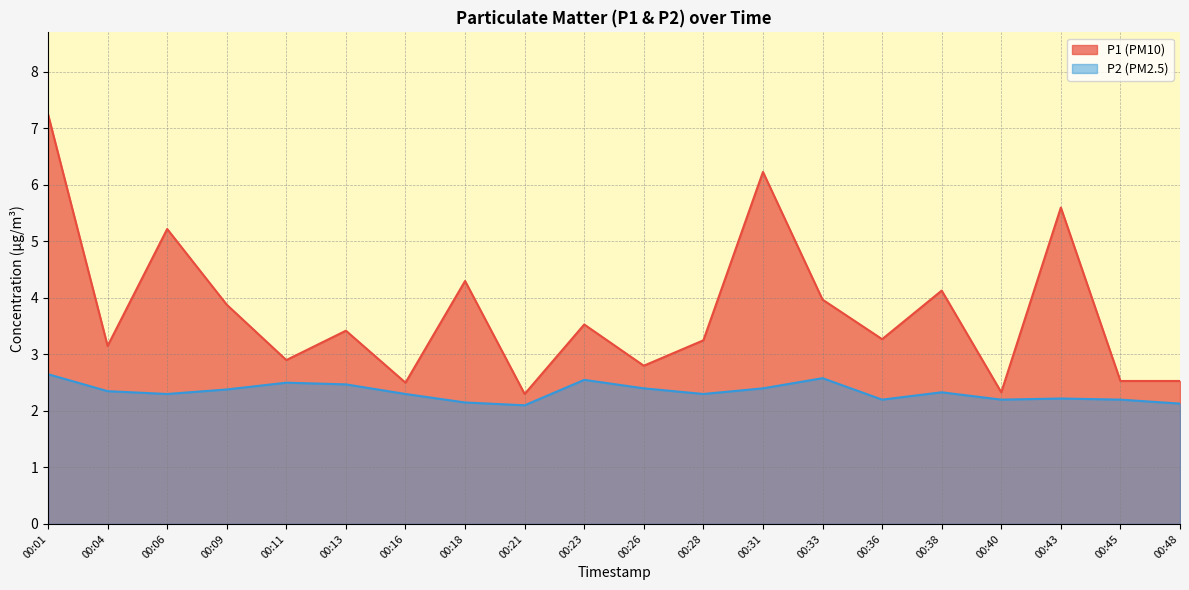

Reading left to right, what are all the values shown in this chart?

P1: 00:01=7.2	00:04=3.1	00:06=5.2	00:09=3.9	00:11=2.9	00:13=3.4	00:16=2.5	00:18=4.3	00:21=2.3	00:23=3.5	00:26=2.8	00:28=3.2	00:31=6.2	00:33=4.0	00:36=3.3	00:38=4.1	00:40=2.3	00:43=5.6	00:45=2.5	00:48=2.5
P2: 00:01=2.6	00:04=2.4	00:06=2.3	00:09=2.4	00:11=2.5	00:13=2.5	00:16=2.3	00:18=2.1	00:21=2.1	00:23=2.5	00:26=2.4	00:28=2.3	00:31=2.4	00:33=2.6	00:36=2.2	00:38=2.3	00:40=2.2	00:43=2.2	00:45=2.2	00:48=2.1